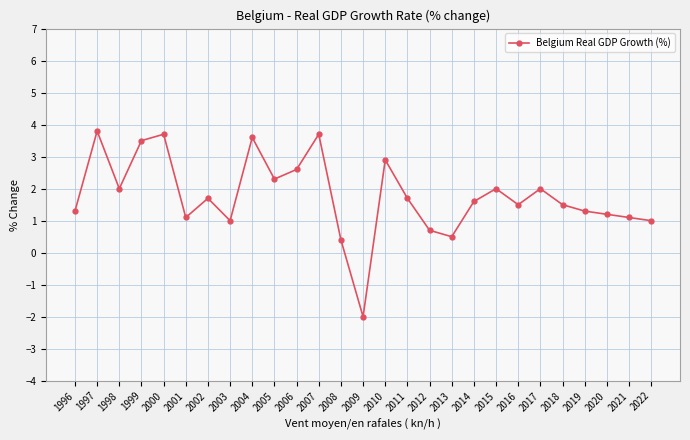

At which category does the data reach its first local valley?

1998